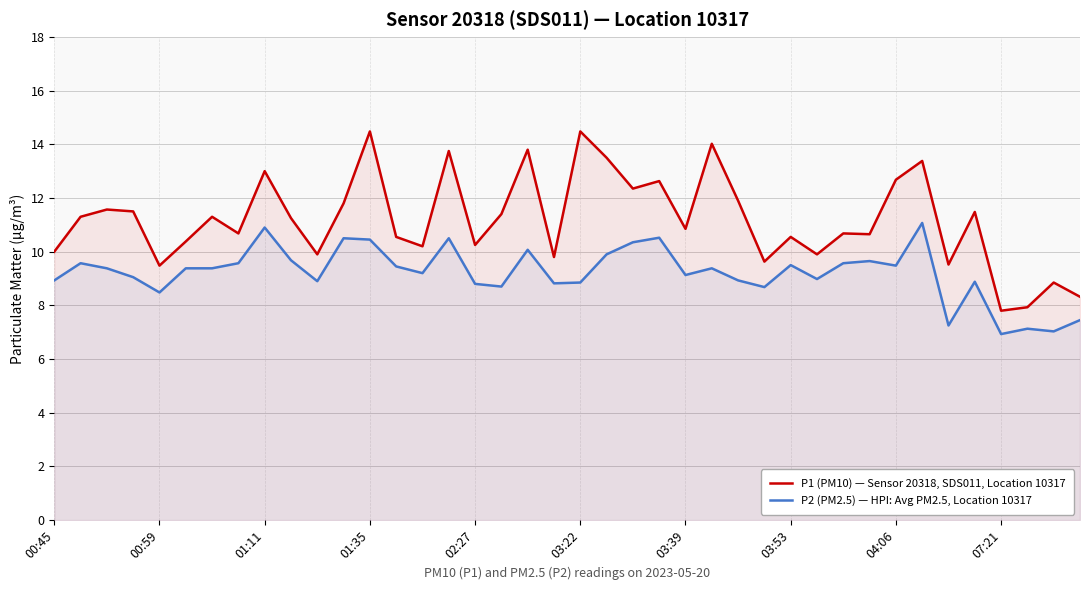

List the series in order of their overall mean, lowest first.

P2 (PM2.5) — HPI: Avg PM2.5, Location 10317, P1 (PM10) — Sensor 20318, SDS011, Location 10317